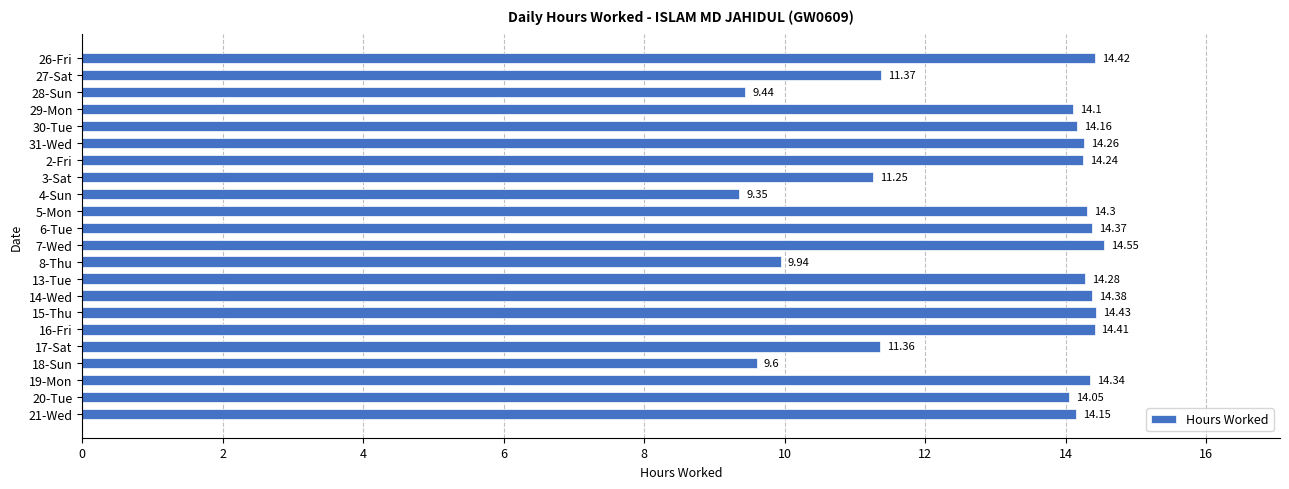

What is the sum of all values?

286.8